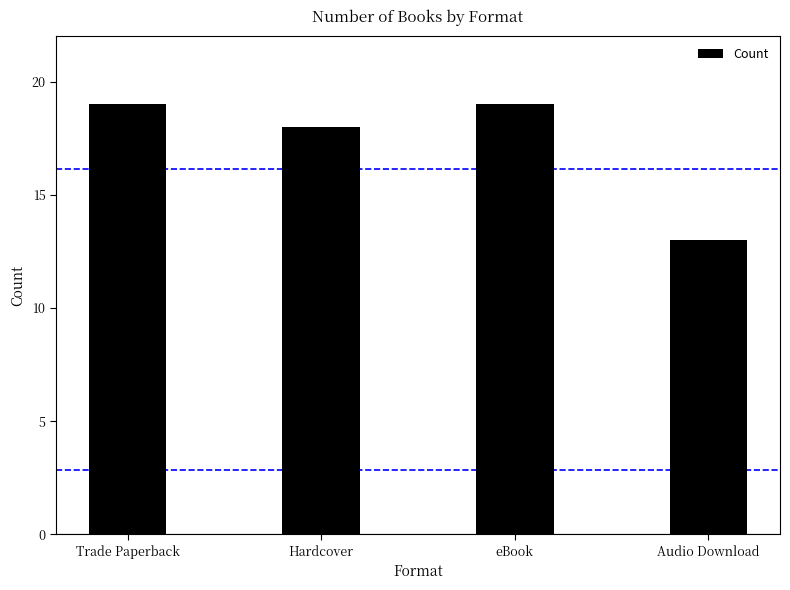

Count the number of categories in the chart.

4